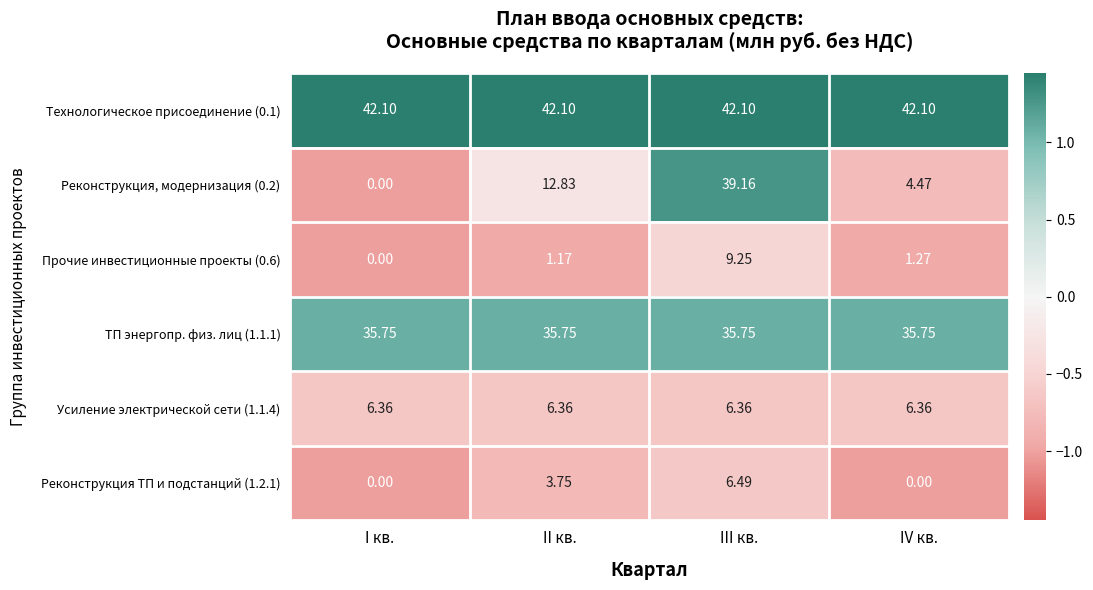

Which series has the widest spread of values?

Реконструкция, модернизация (0.2)